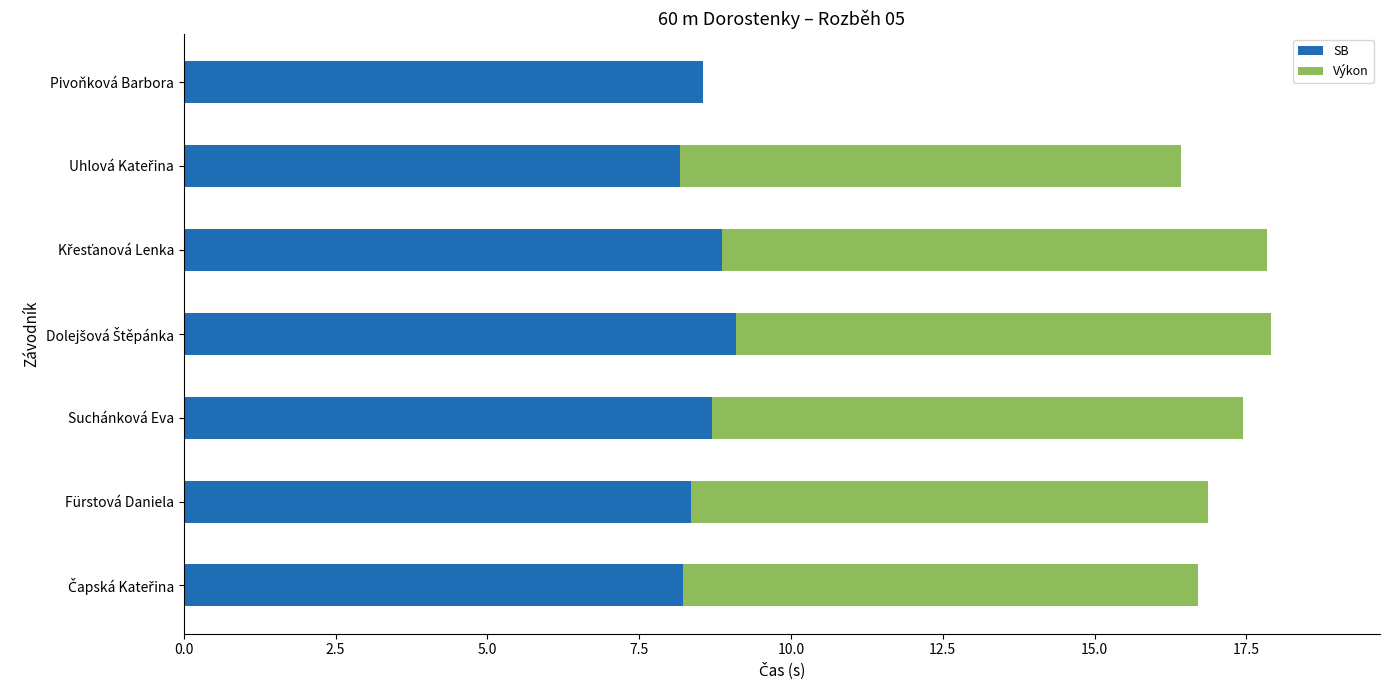

What is the sum of all SB values?

60.0